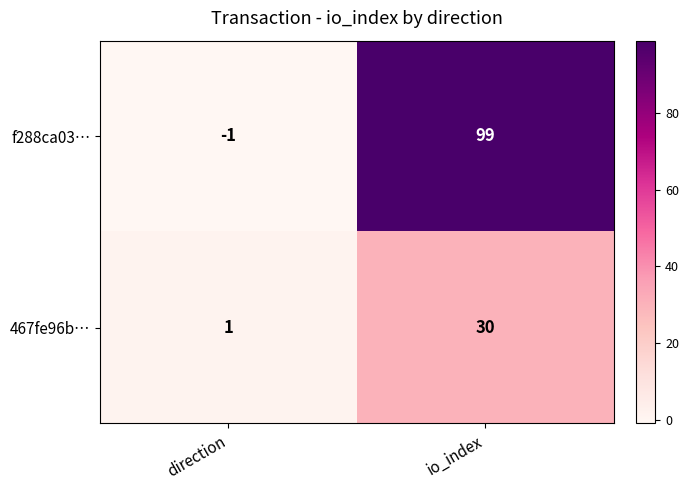

How many data points does each series have?

2